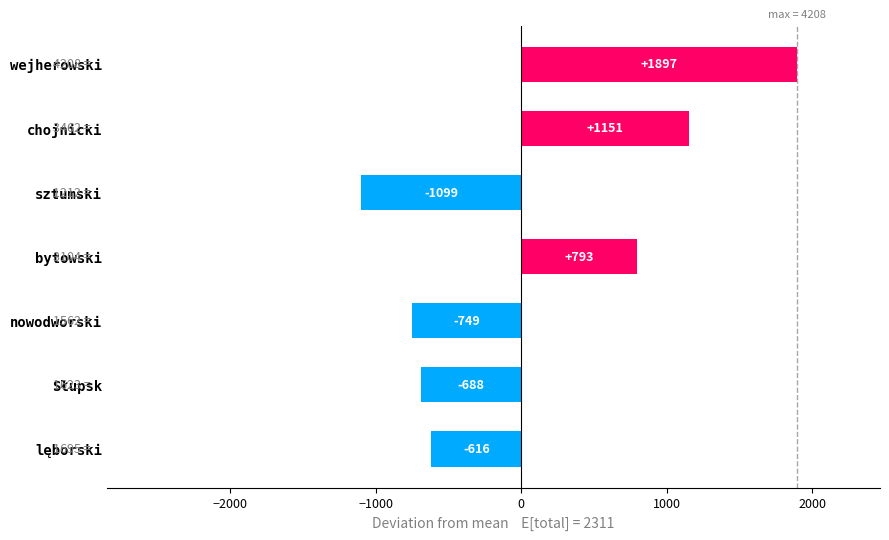

Is it true that the value at sztumski is -1605.3?

False